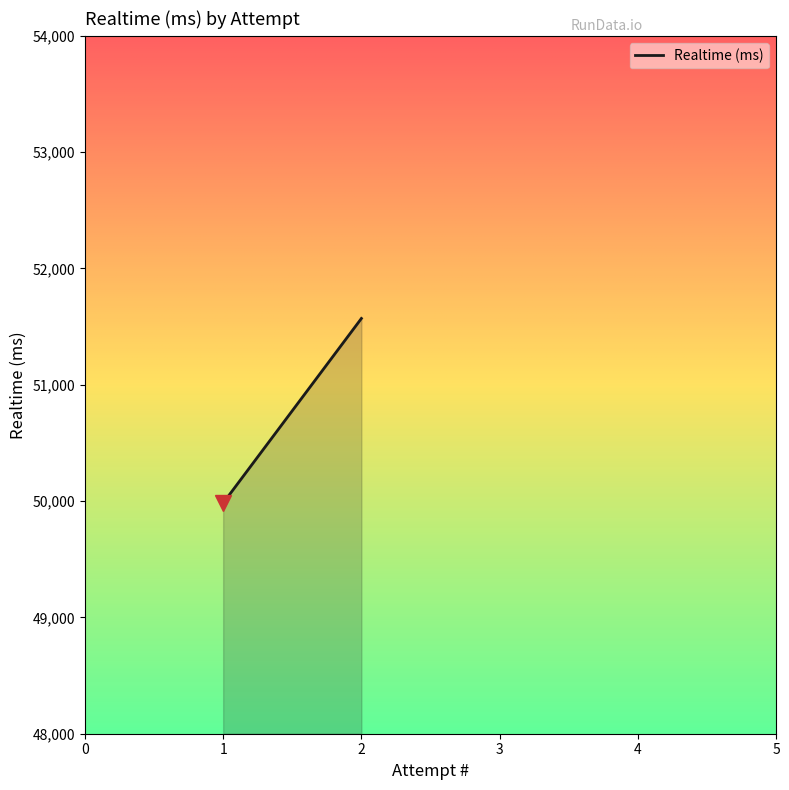

Rank the categories by value from highest to lowest.

2, 1